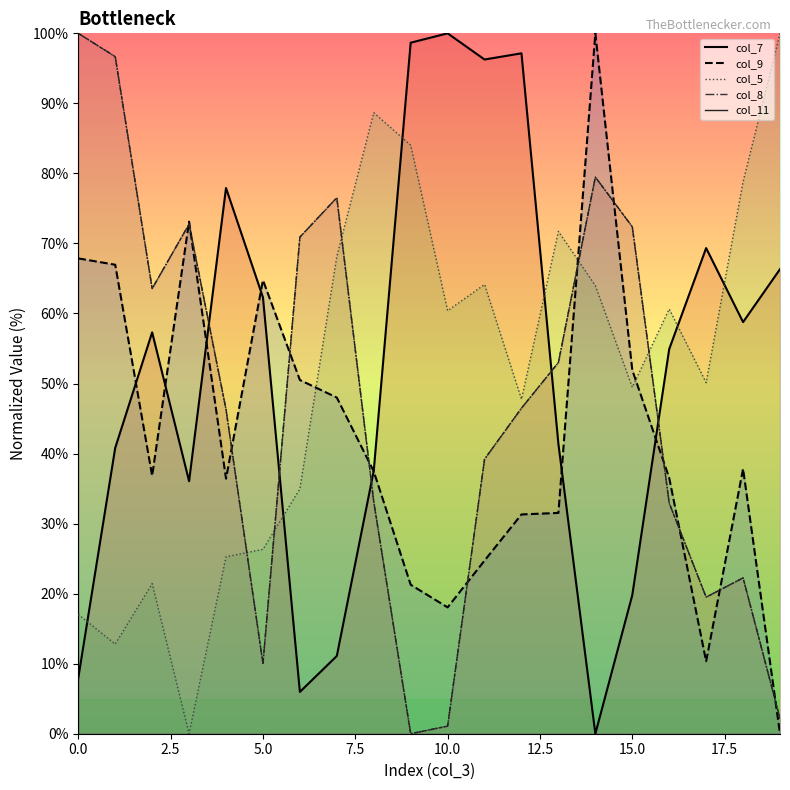

What position from the left is 18?

19